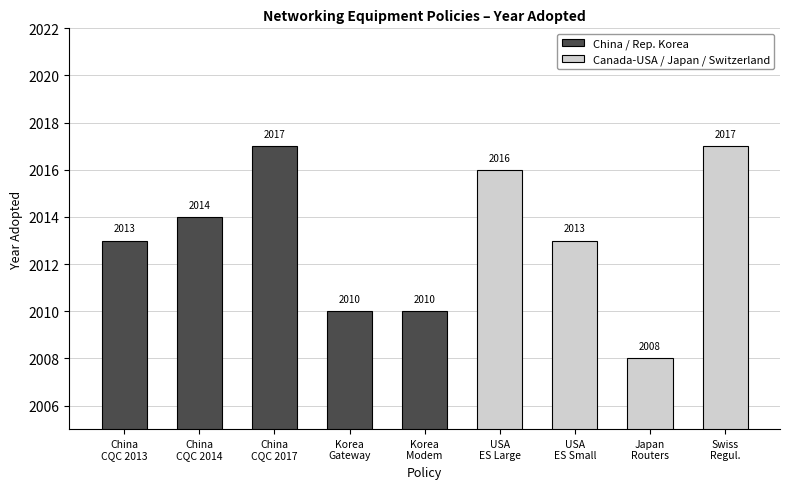

How many bars are there in total?

9